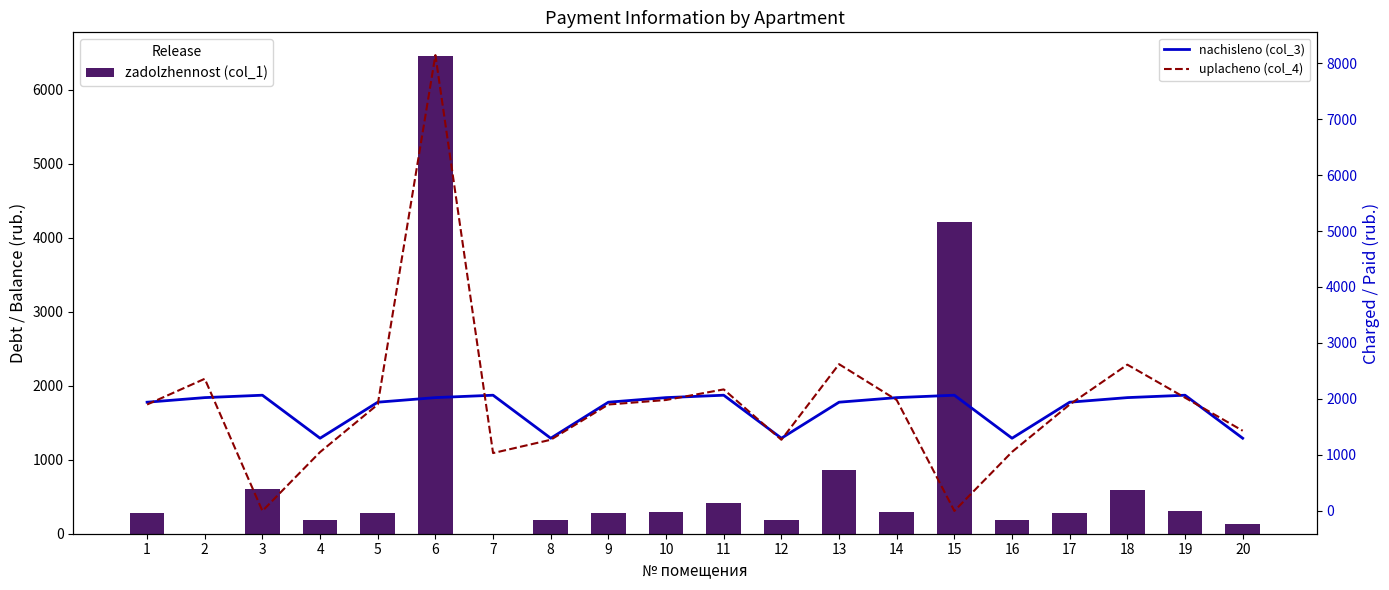

At how many categories does at least one series exceed 5021?

1